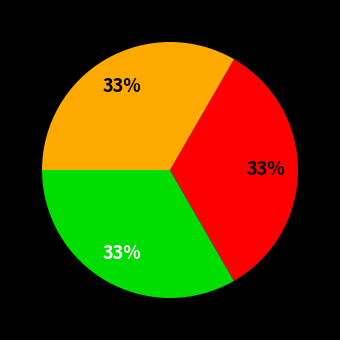

Is there any slice that represents more than half of the pie?

No